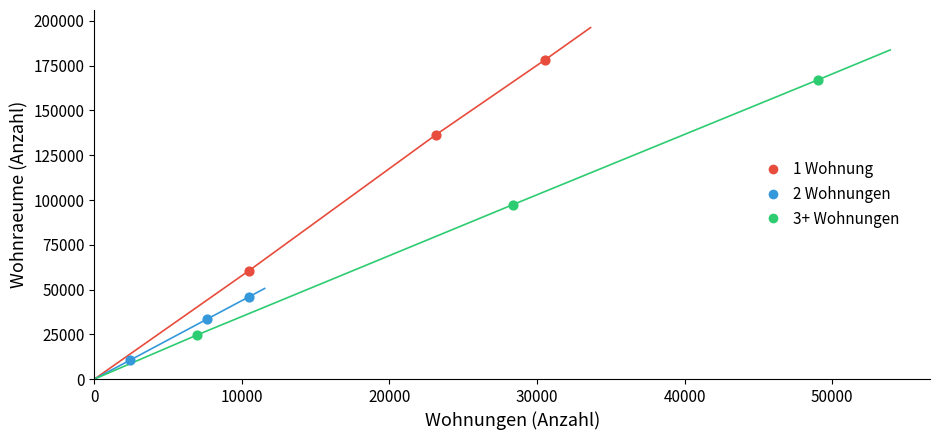

Which series reaches the maximum Y coordinate?

1 Wohnung